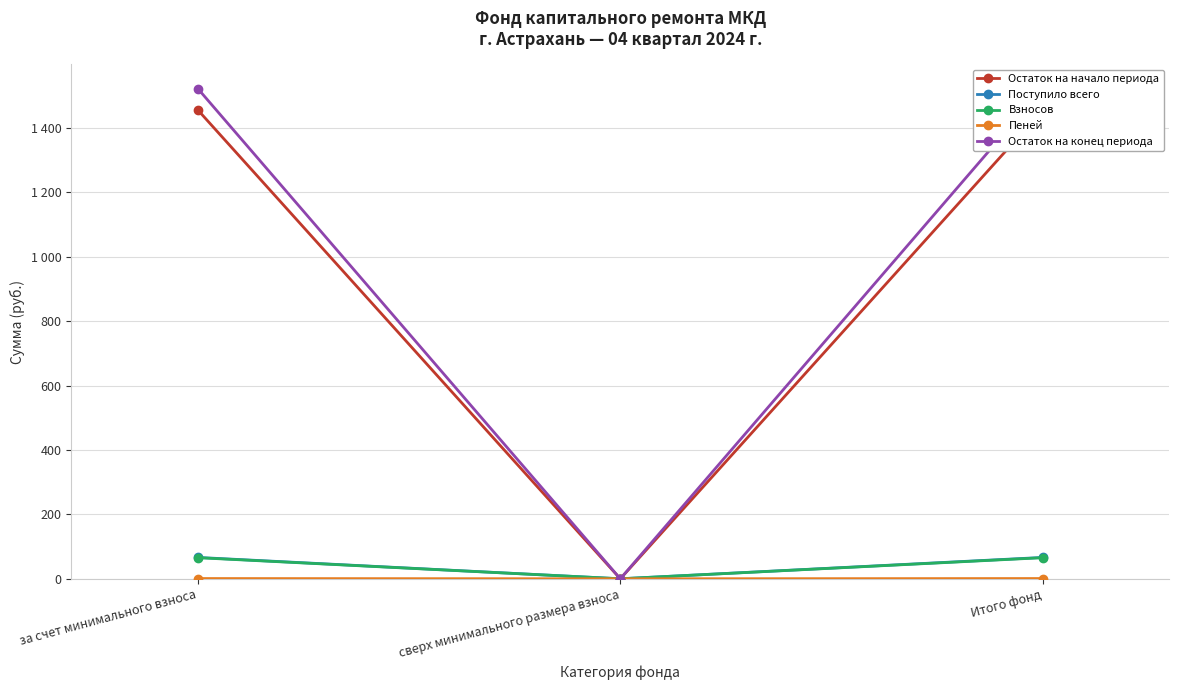

What is the average value of the Остаток на конец периода series?

1014.2